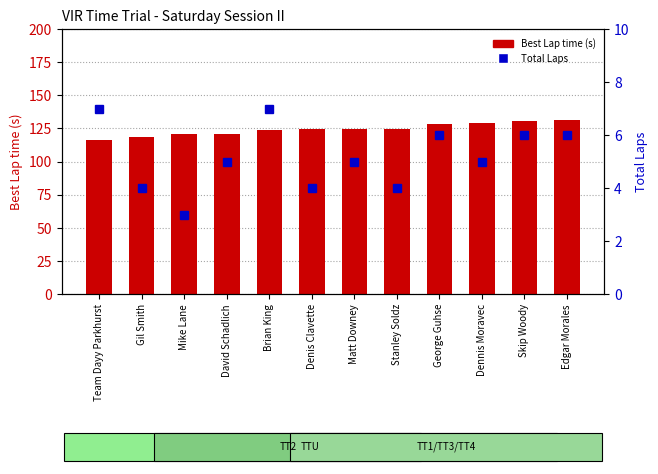

Count the number of categories in the chart.

12